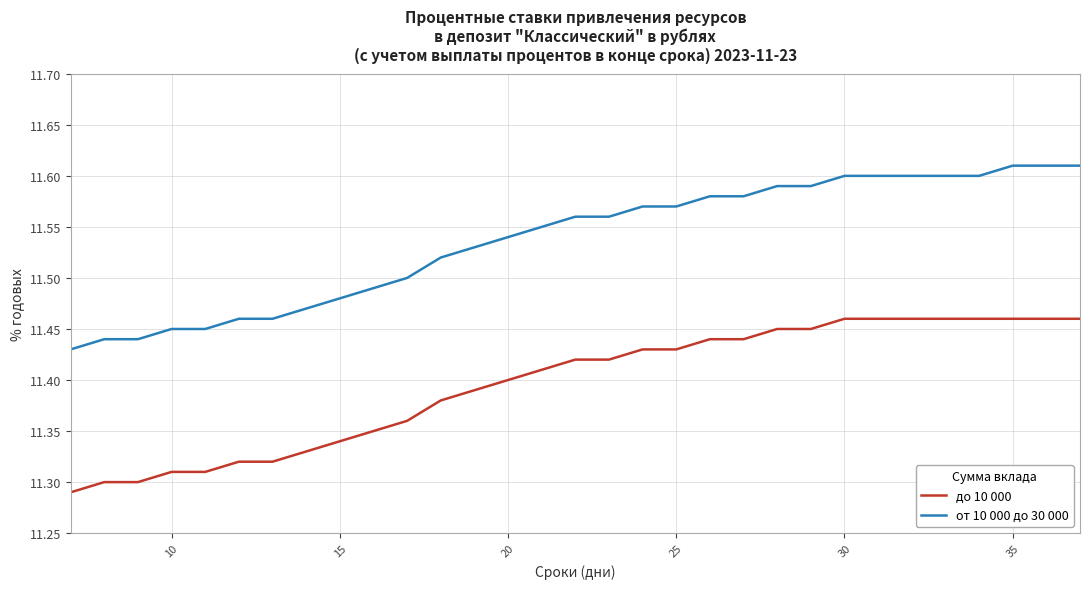

How many от 10 000 до 30 000 values are between 11 and 12?

31